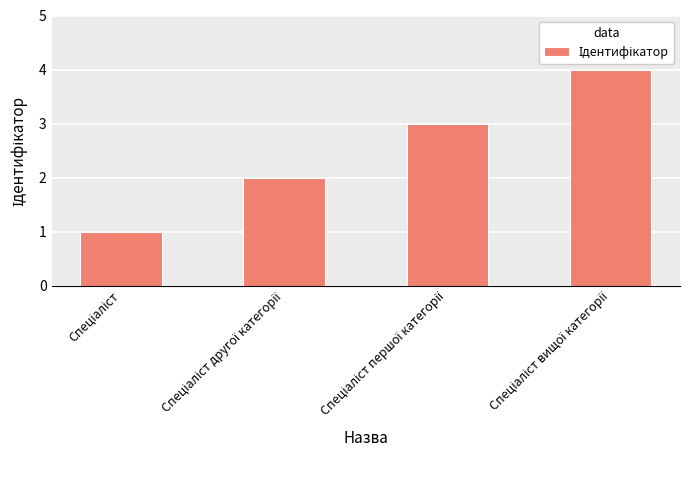

What is the maximum value shown in the chart?

4